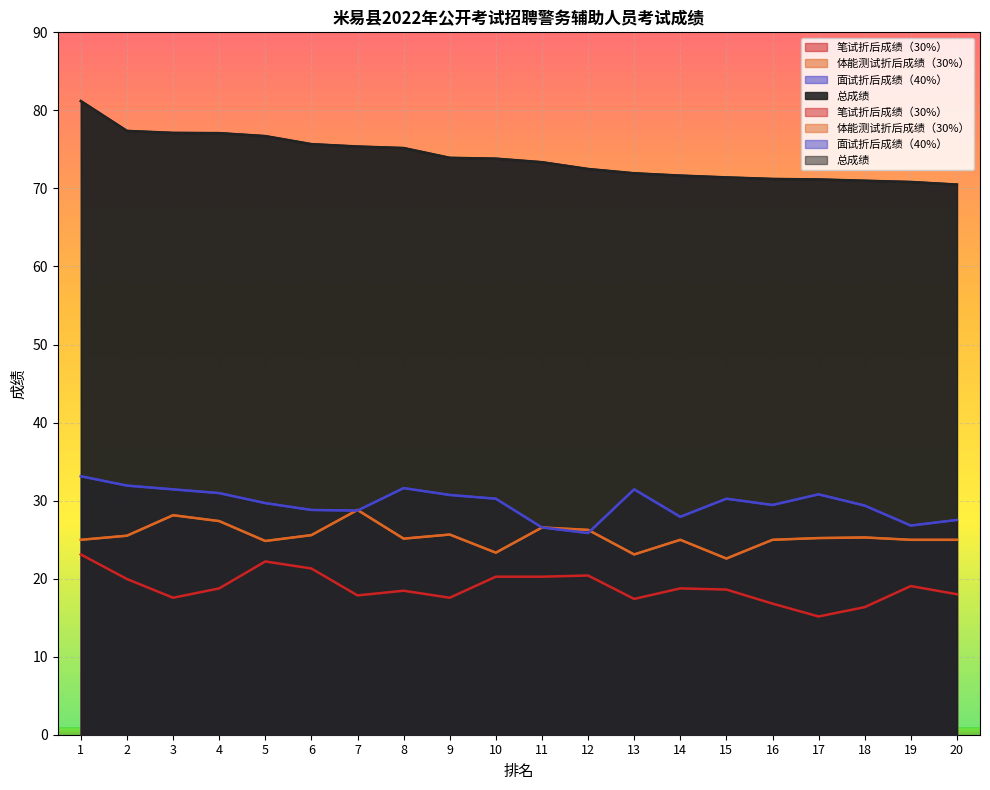

Where is the first local maximum for 笔试折后成绩（30%）?

5